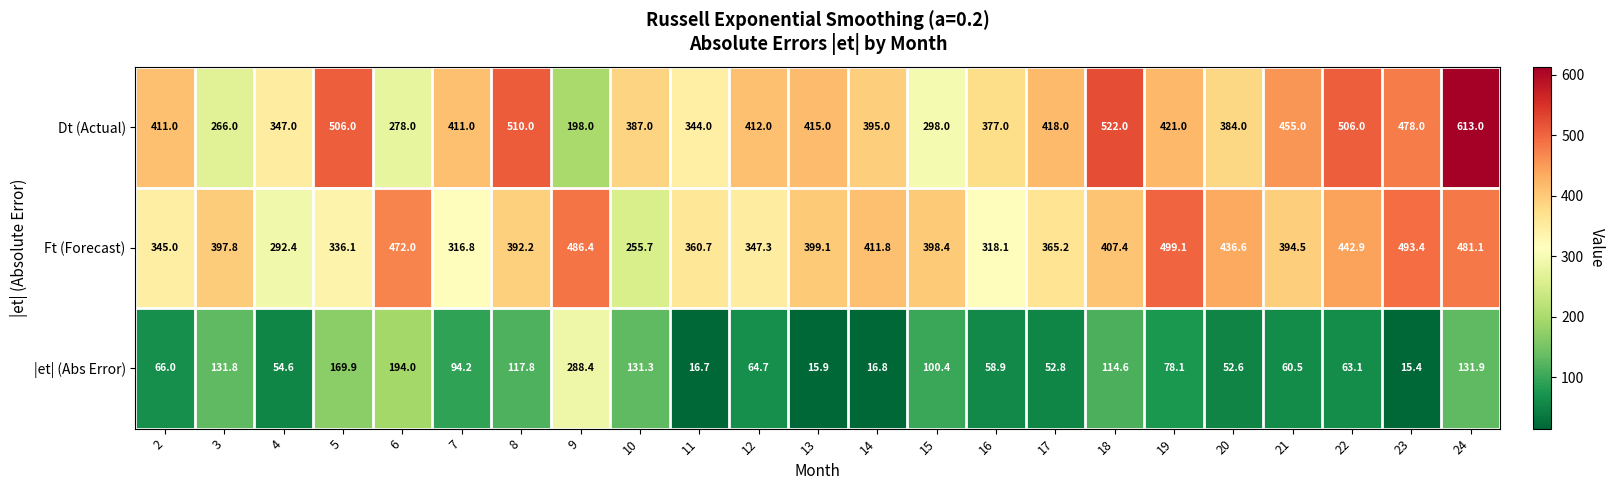

True or false: |et| (Abs Error) has a value of 131.3 at 10.

True